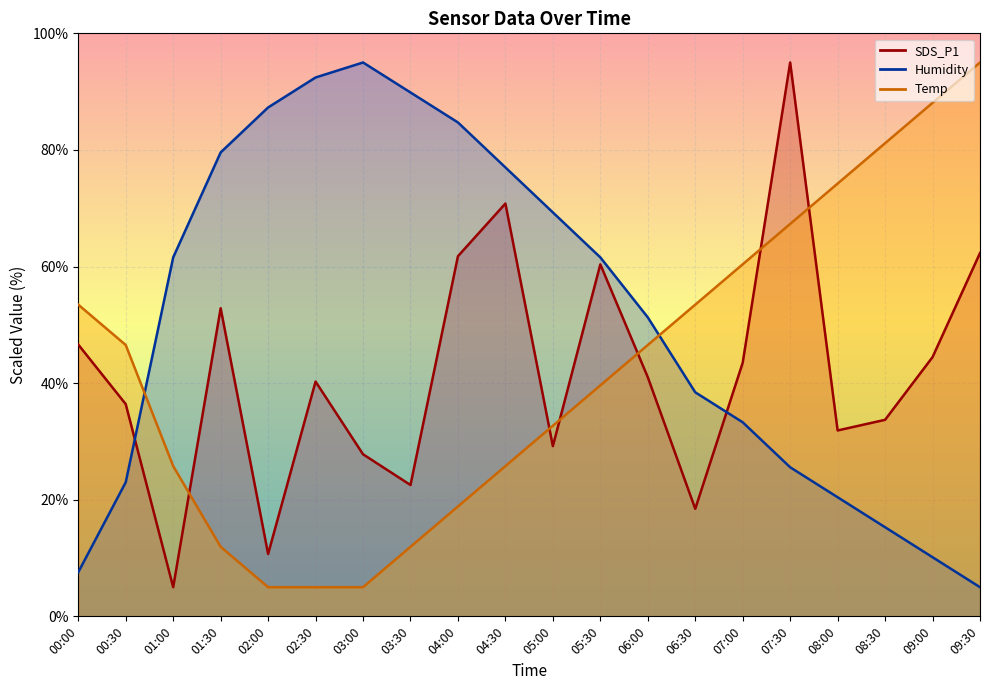

What is the spread (max minus min) of values at 00:30?

23.5